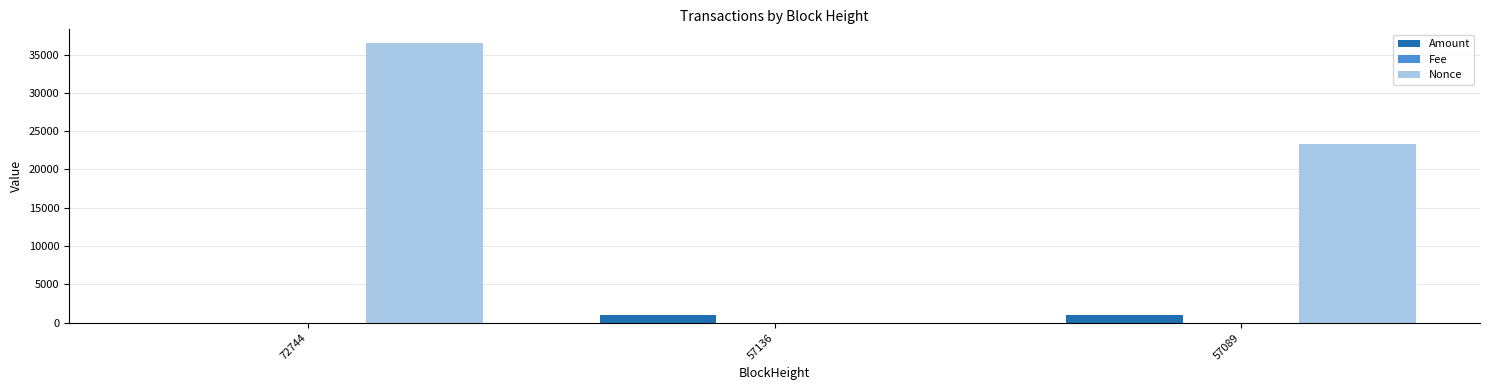

The Amount series shows 1060.4 at 57089. True or false?

True